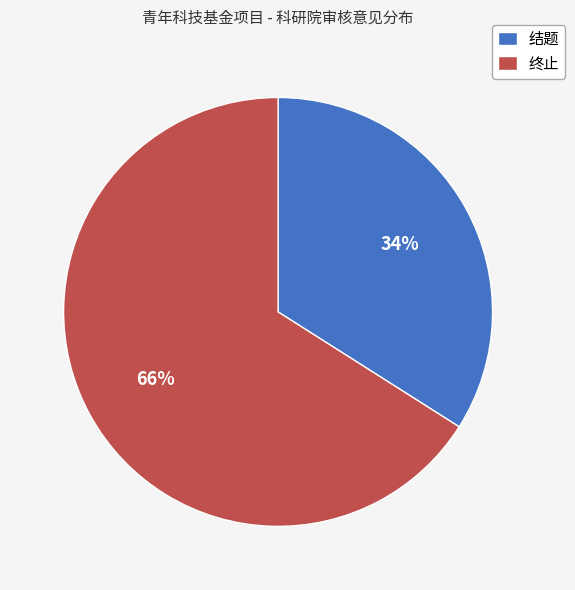

Is it true that 结题 is 34% of the pie?

True